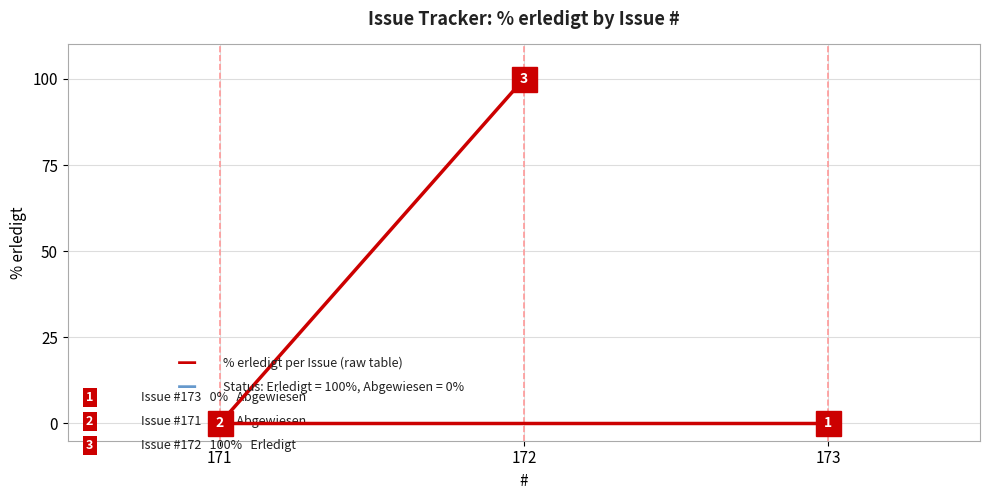

How many data points are above 0?

1